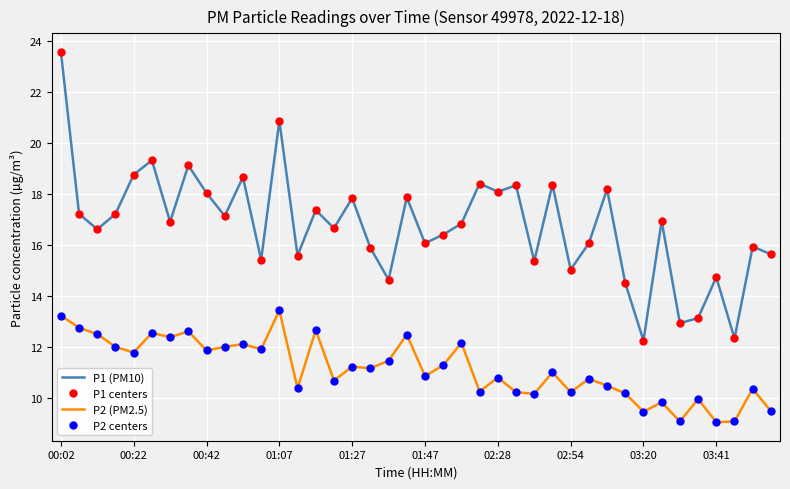

How many categories are shown in the chart?

40